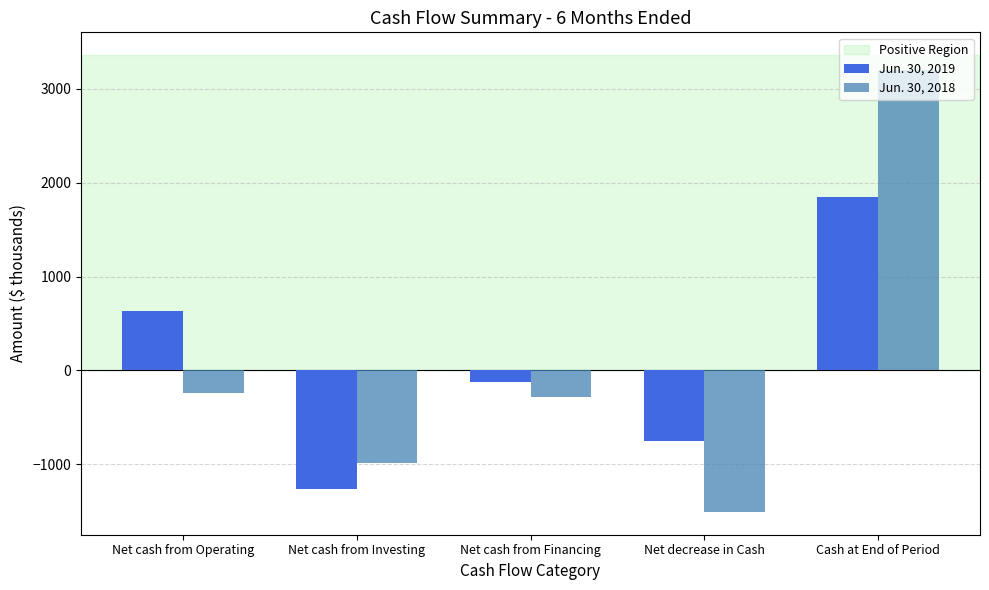

What is the average value of the Jun. 30, 2018 series?

37